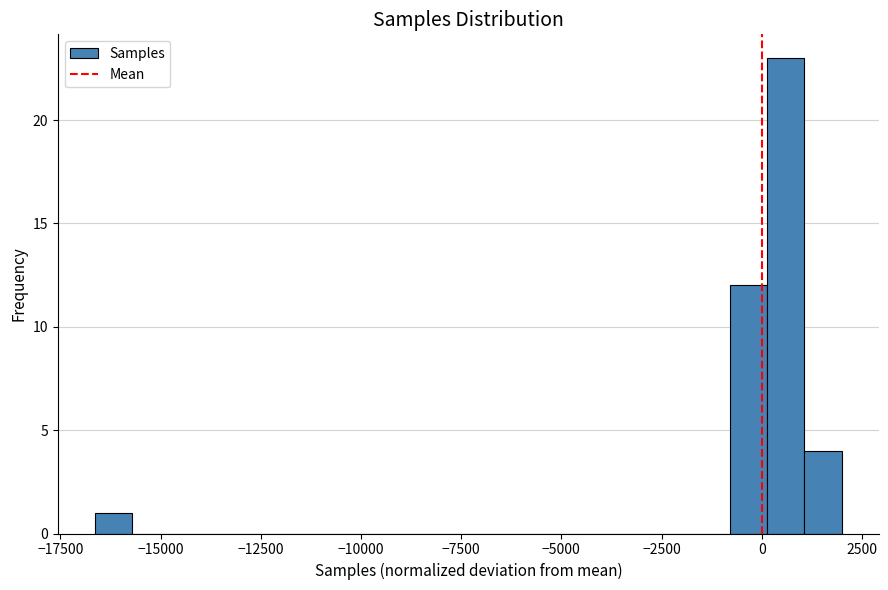

Read against the x-axis, roughly where is the centre of the tallest bar?

500